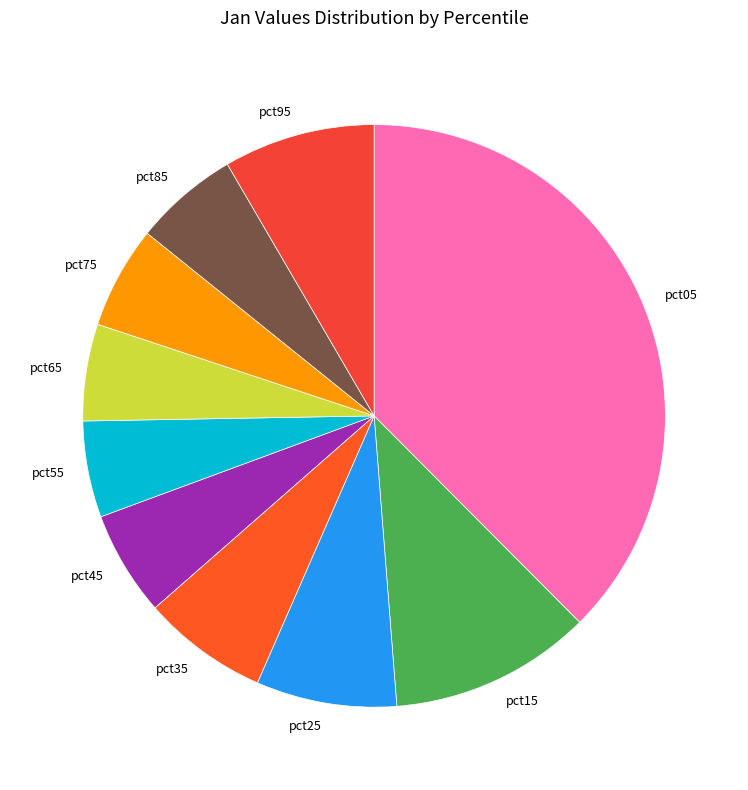

Which category has the biggest portion of the pie?

pct05